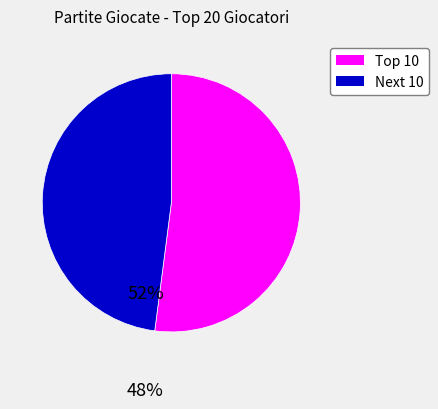

Rank the categories by value from lowest to highest.

Next 10, Top 10